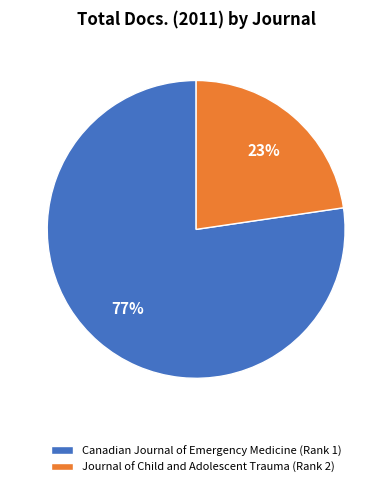

Which has a higher value, Canadian Journal of Emergency Medicine or Journal of Child and Adolescent Trauma?

Canadian Journal of Emergency Medicine